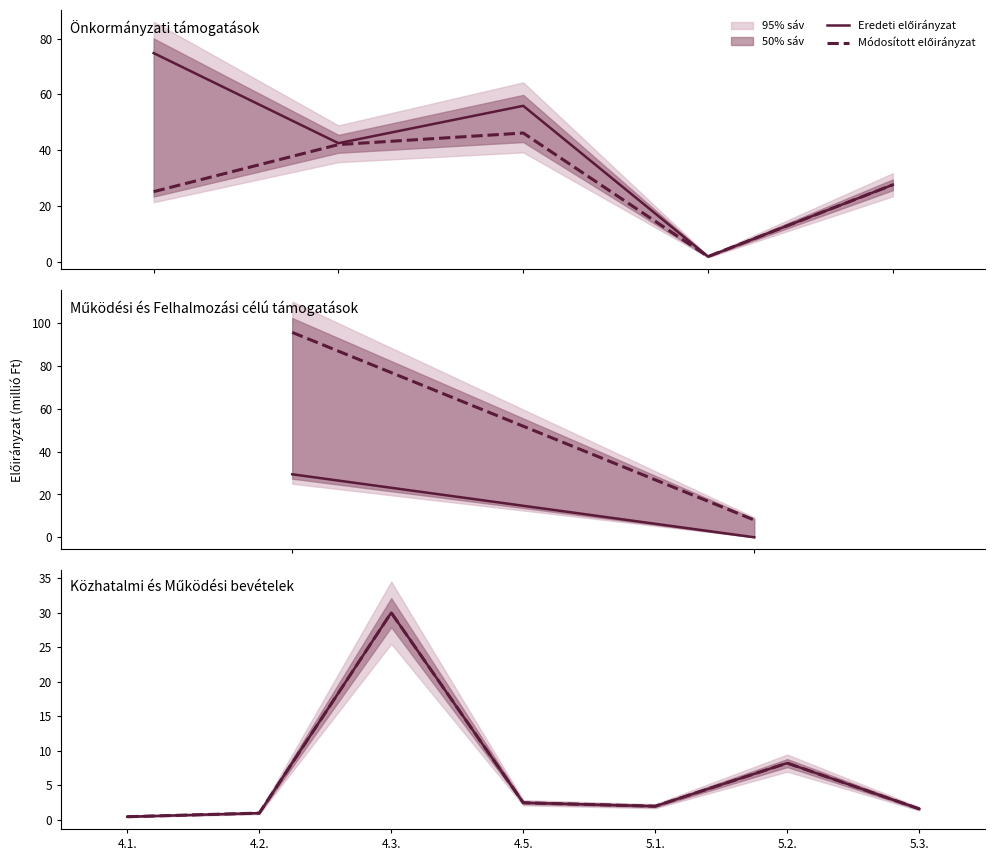

Is it true that Módosított előirányzat equals 0.5 at 4.1.?

True